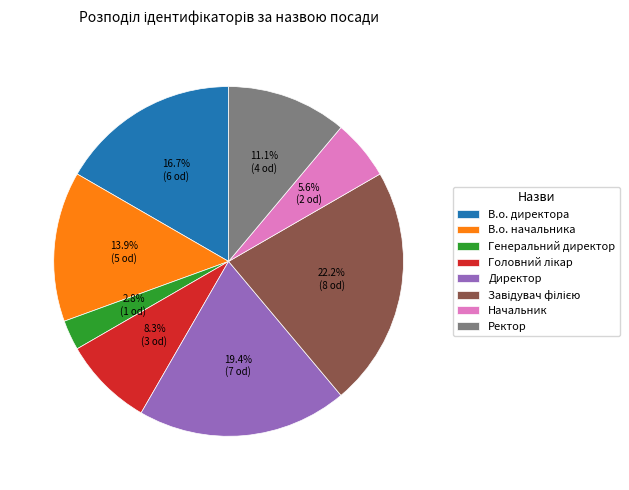

What is the smallest slice in the pie chart?

Генеральний директор